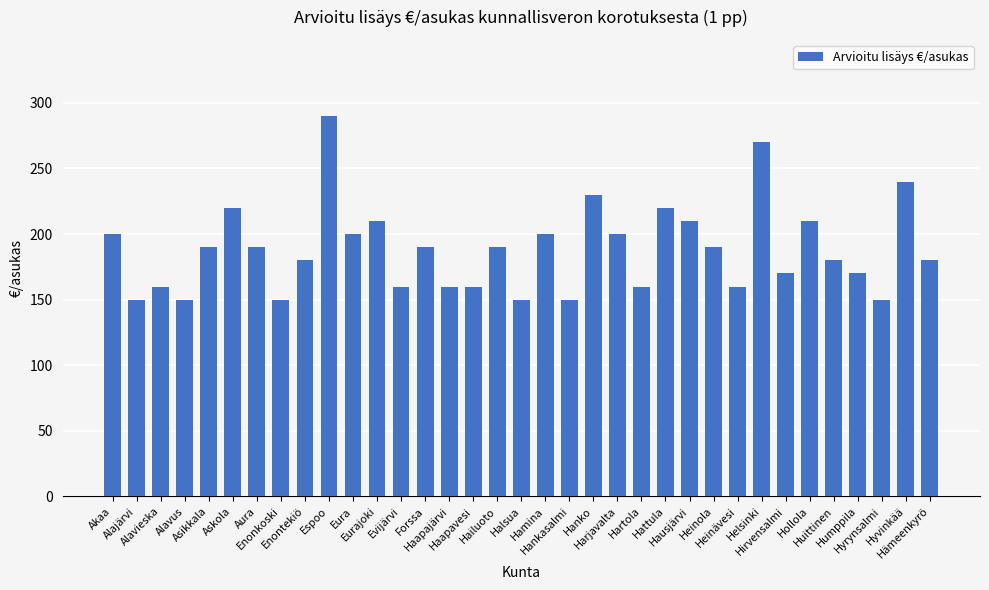

What is the average value?

188